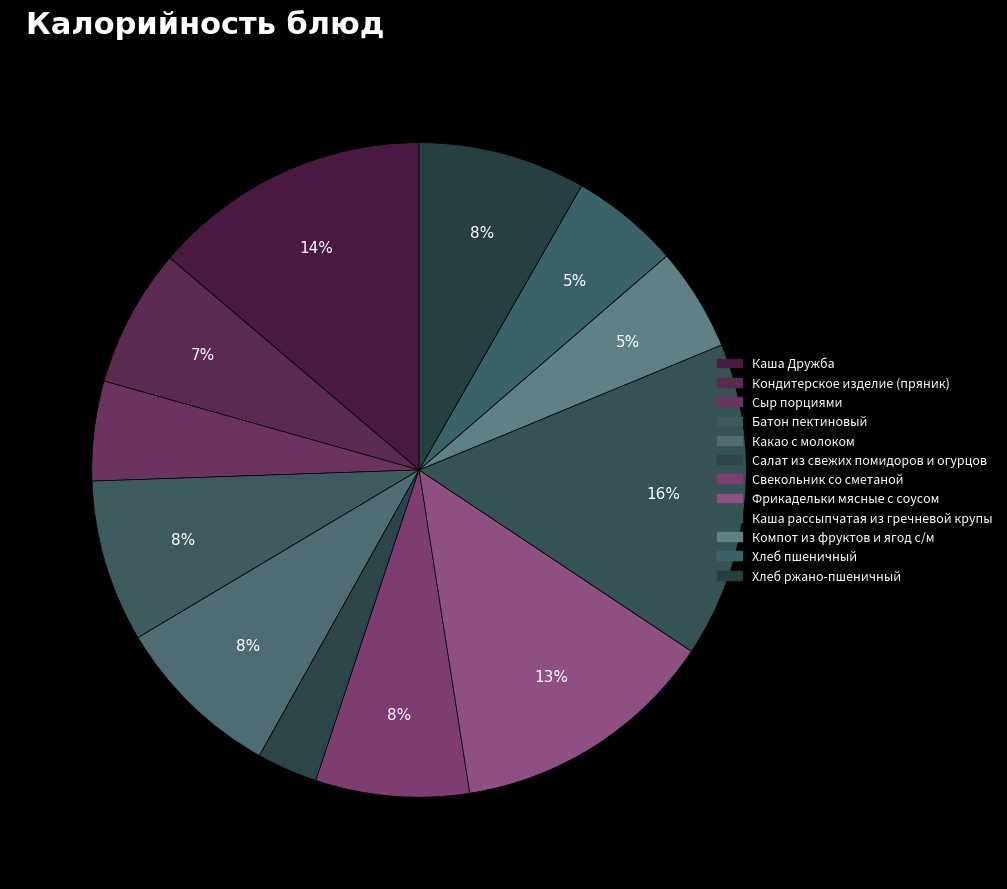

How many slices are in this pie chart?

12